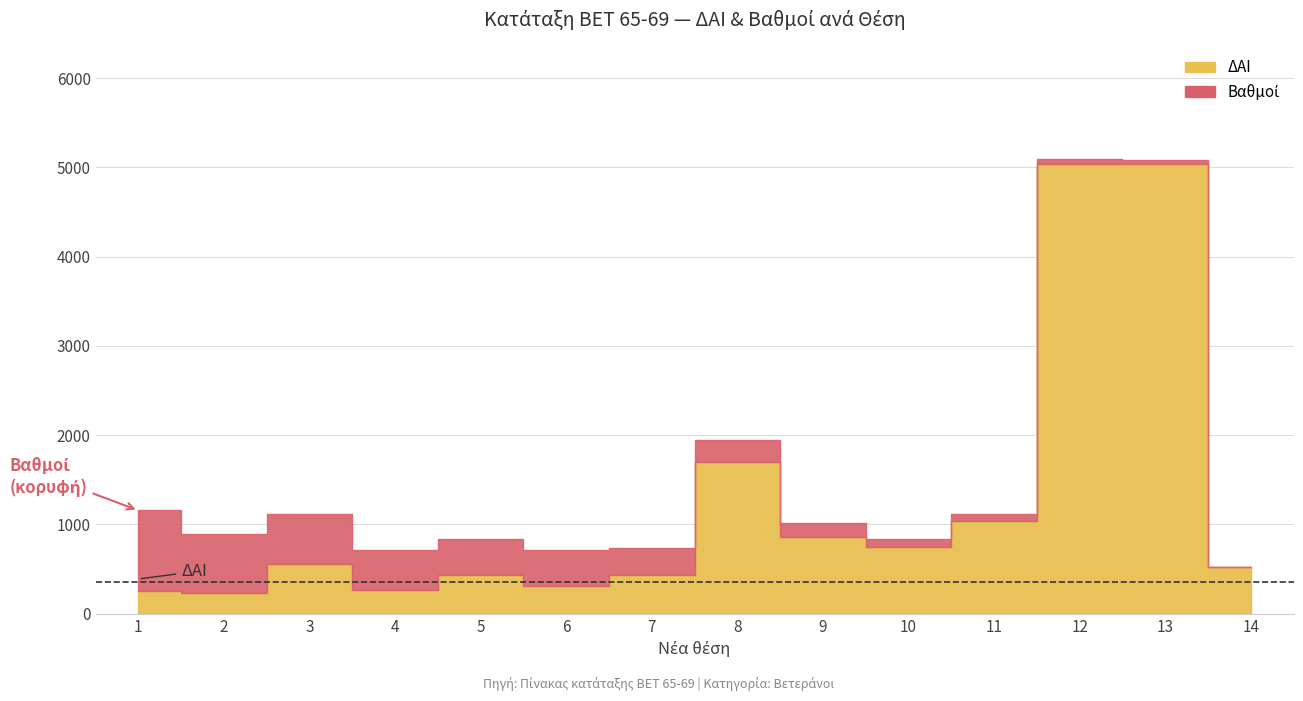

What is the difference between the Βαθμοί values at 12 and 5?

351.4